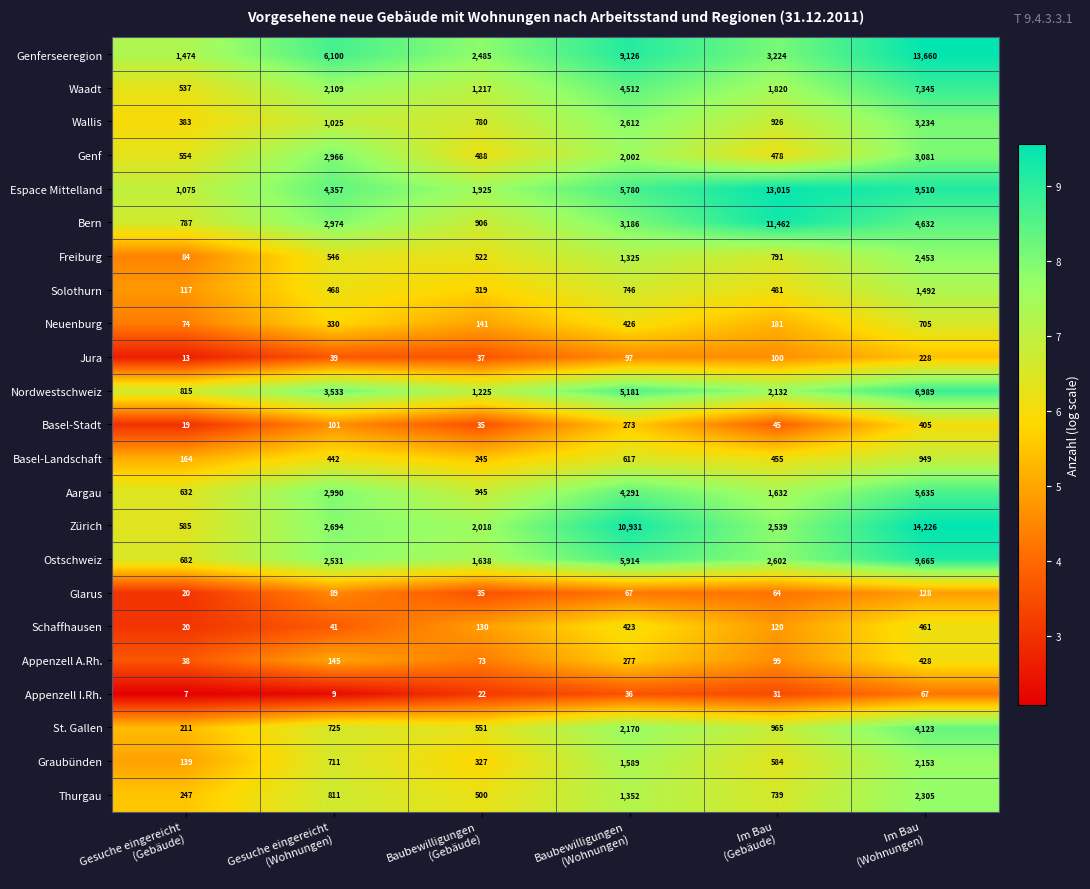

How many series are shown in this chart?

23